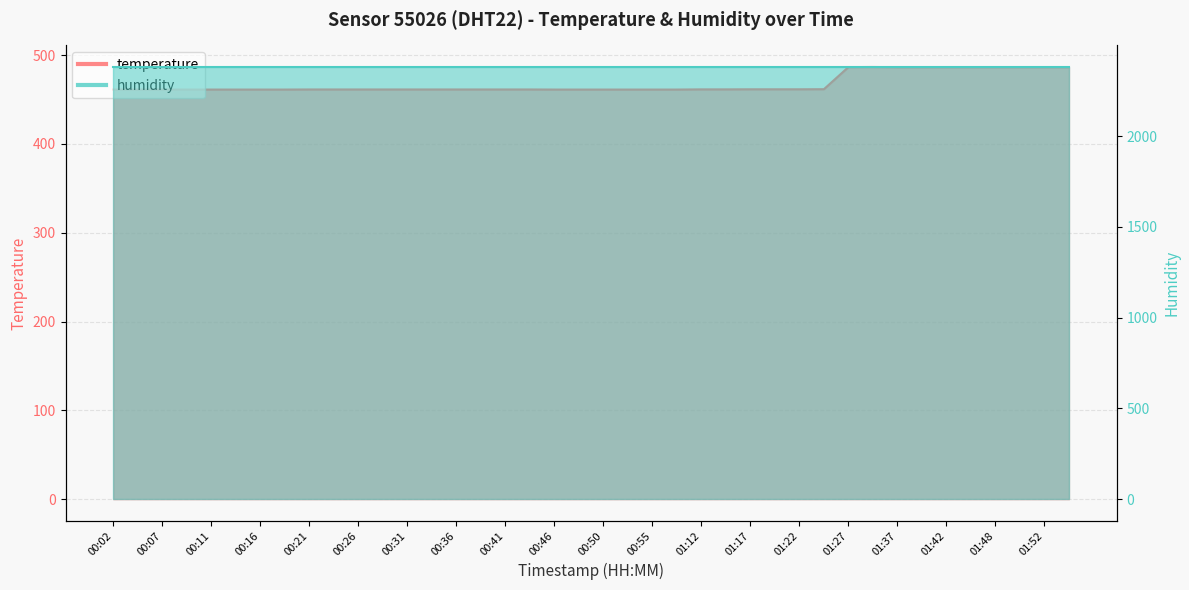

What position from the right is 00:02?

40